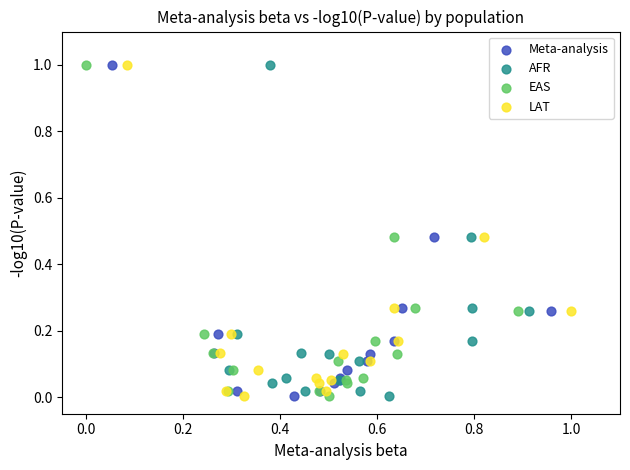

What are all the series names shown in the legend?

Meta-analysis, AFR, EAS, LAT